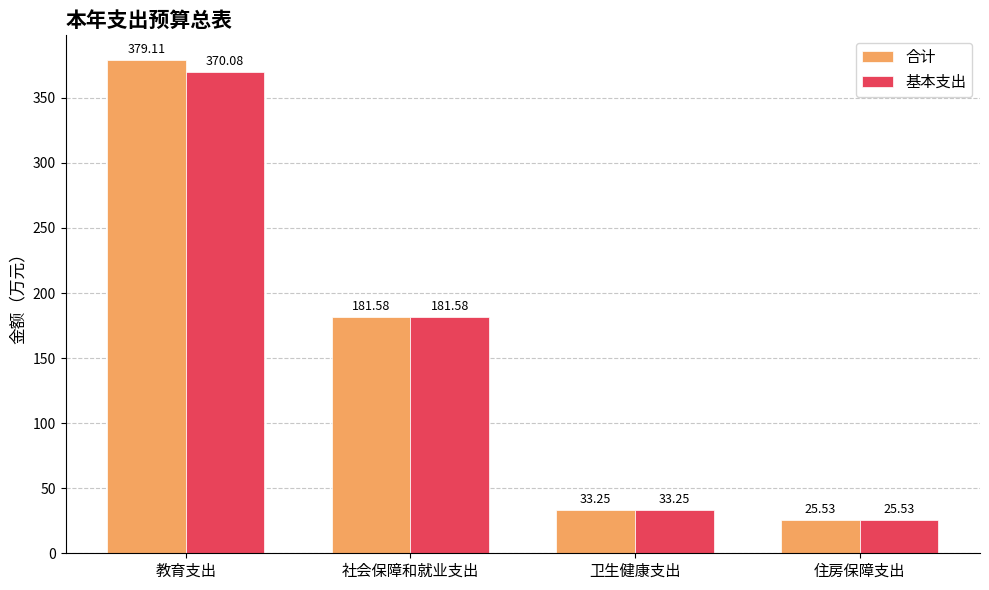

How many values in the 基本支出 series are below 181?

2